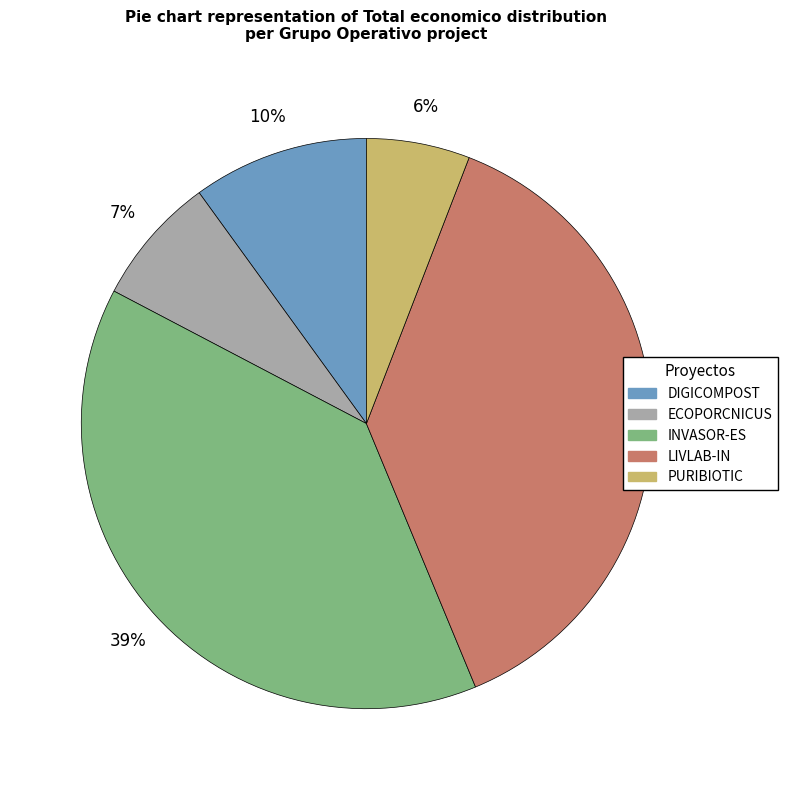

To the nearest percent, what portion does LIVLAB-IN represent?

38%